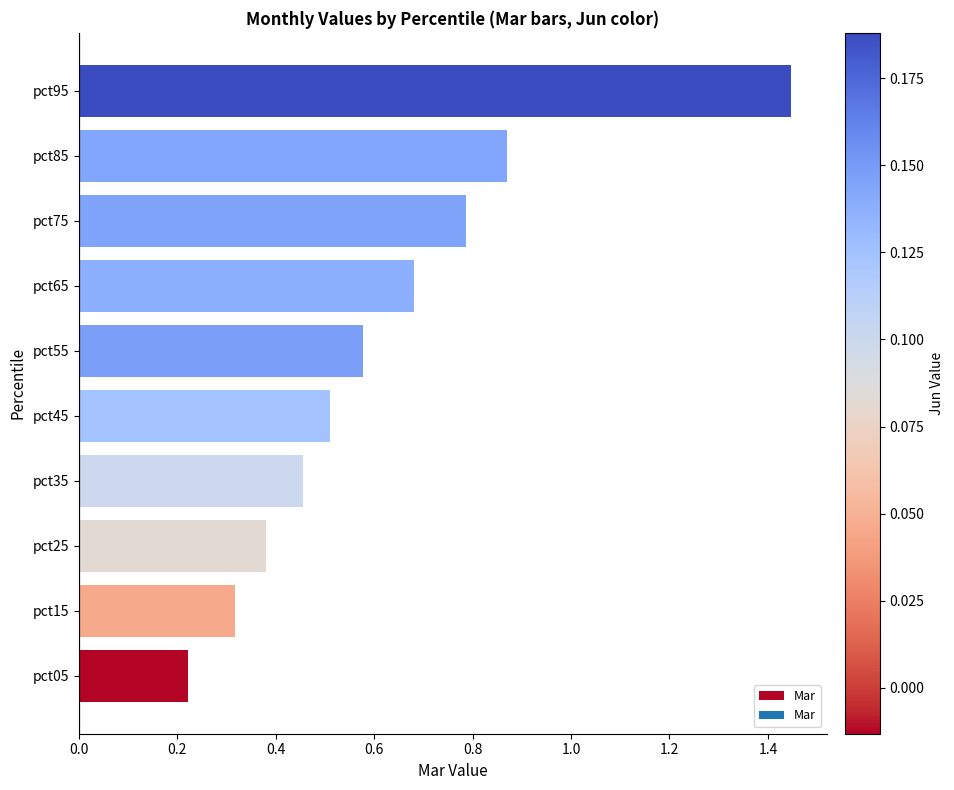

Rank the categories by value from highest to lowest.

pct95, pct85, pct75, pct65, pct55, pct45, pct35, pct25, pct15, pct05